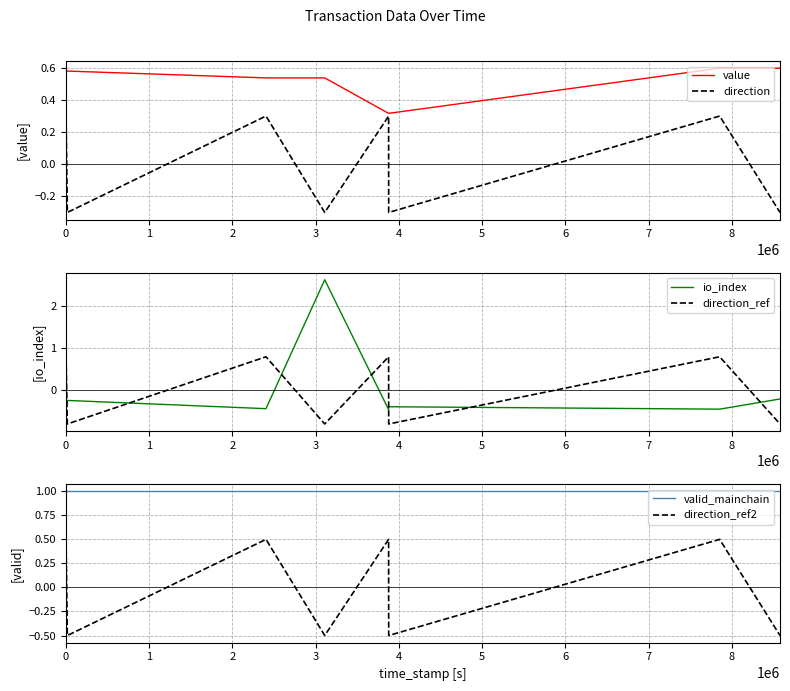

Which series has the largest range (max minus min)?

io_index